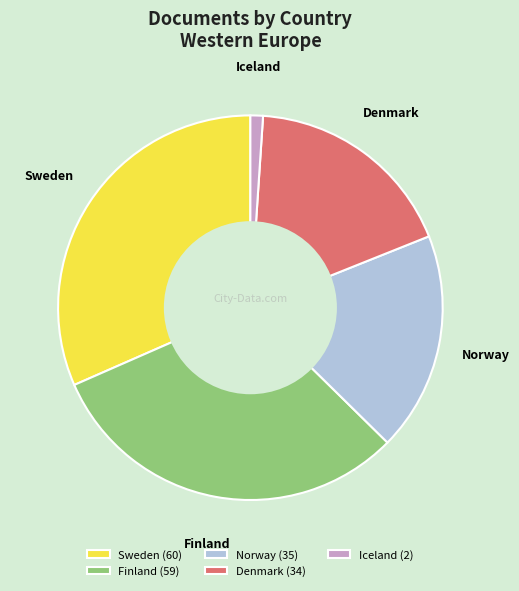

How many slices are in this pie chart?

5